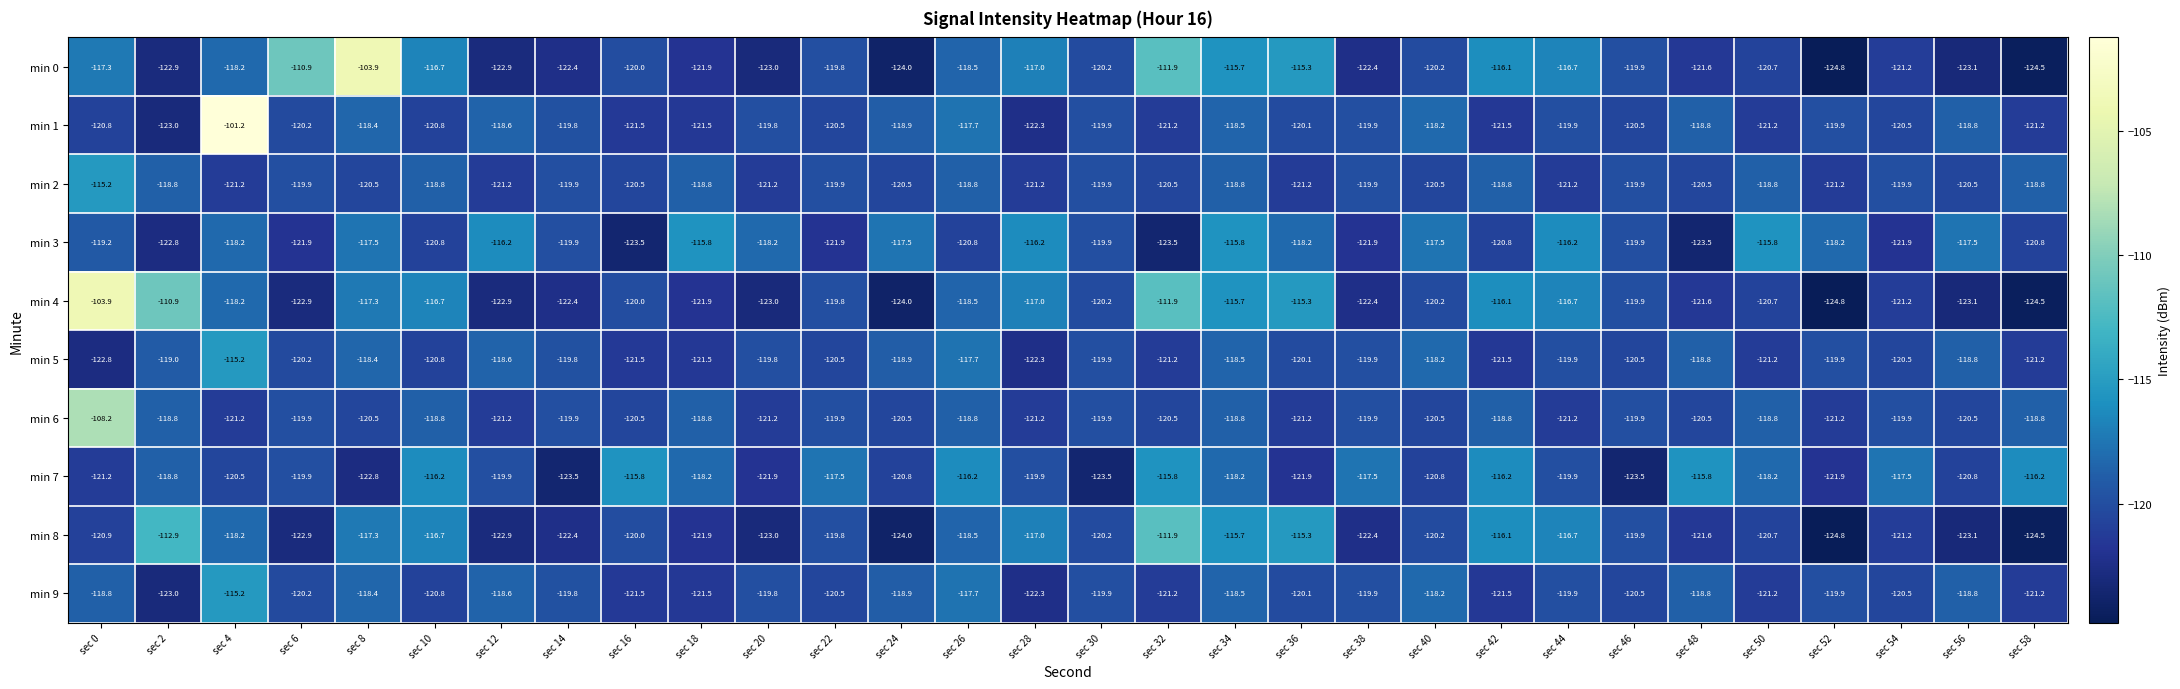

Which label corresponds to the smallest value in the chart?

sec 52